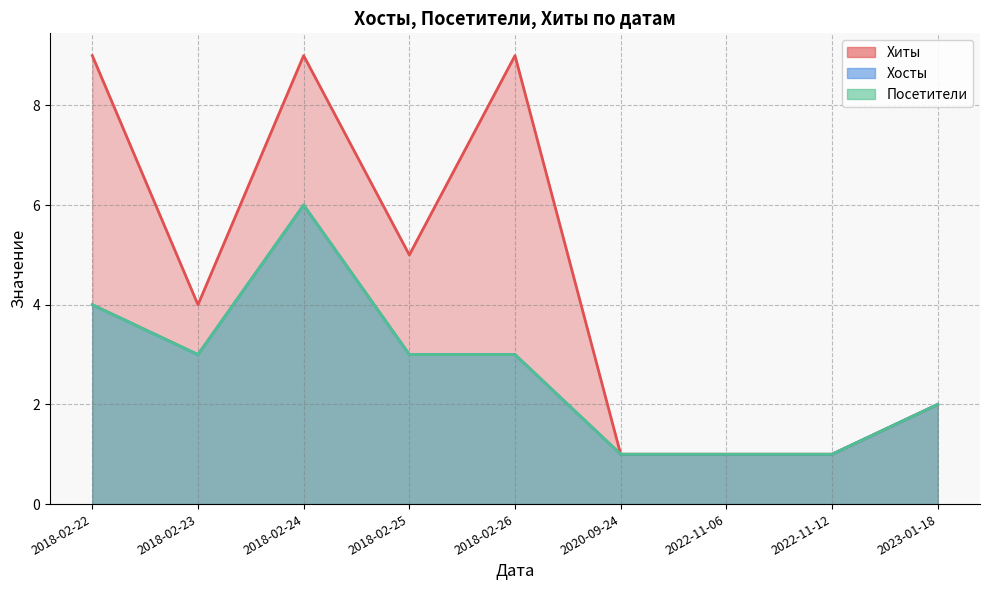

The Хиты series shows 0 at 2022-11-12. True or false?

False